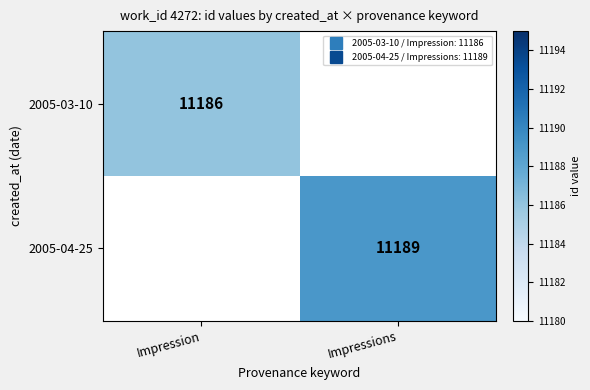

Rank the categories by 2005-03-10 value from lowest to highest.

Impression, Impressions